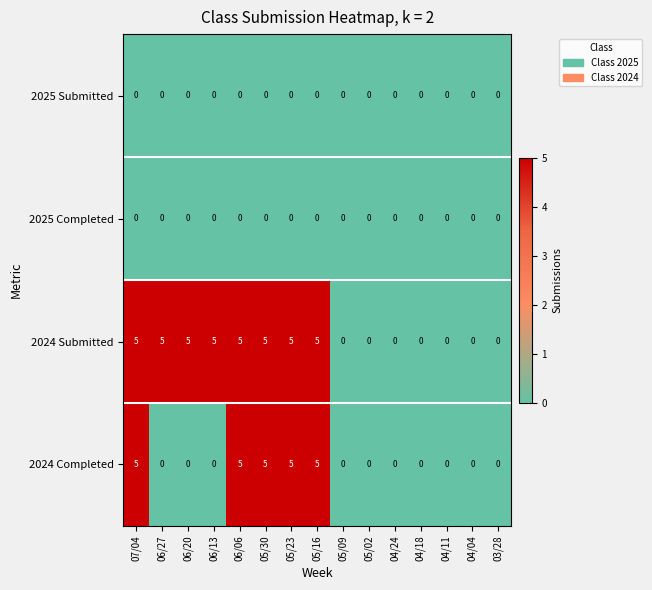

What is the difference between the highest and lowest values at 05/23?

5